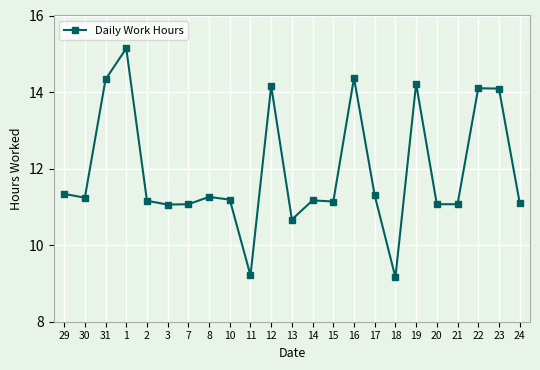

The chart shows a value of 15.4 at 30. True or false?

False